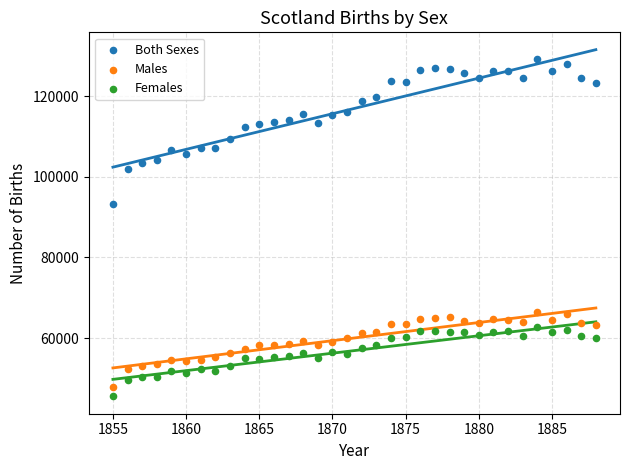

What is the X range (max minus min) for the scatter plot?

33